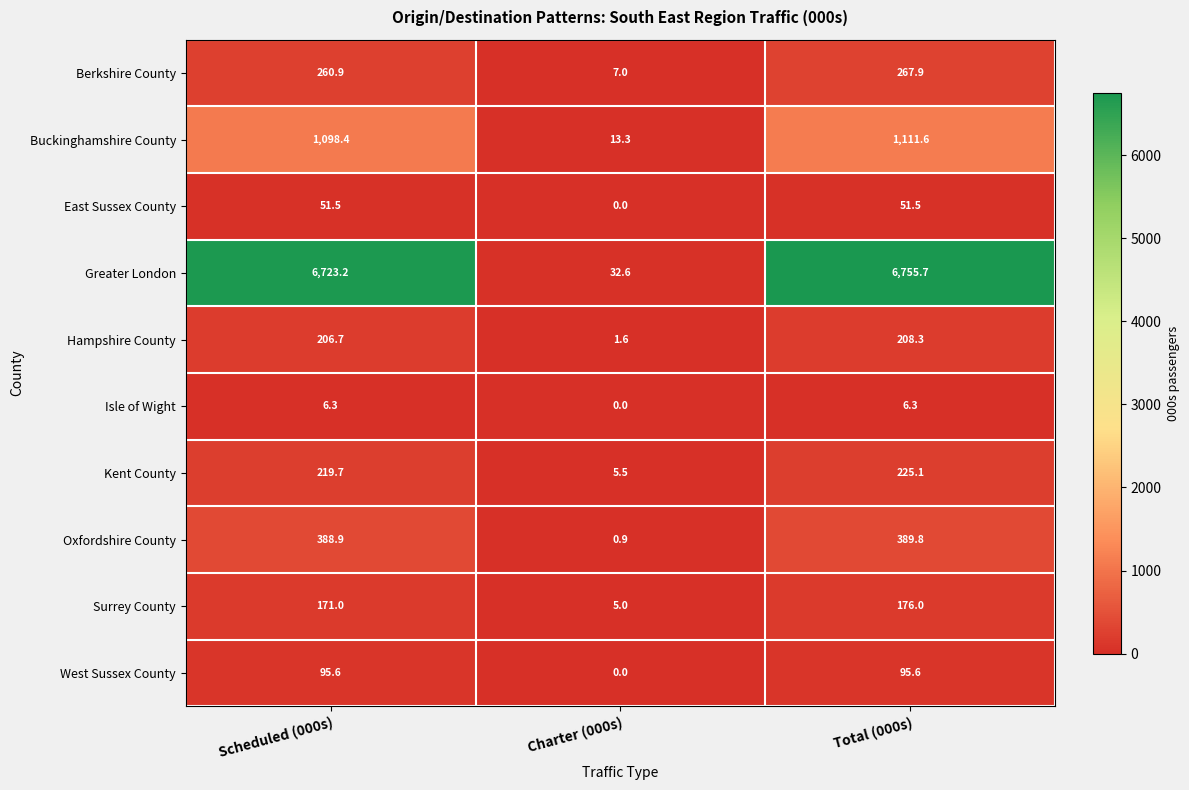

Reading left to right, extract all data points from this chart.

Berkshire County: 260.9	7.0	267.9
Buckinghamshire County: 1098.4	13.3	1111.6
East Sussex County: 51.5	0.0	51.5
Greater London: 6723.2	32.6	6755.7
Hampshire County: 206.7	1.6	208.3
Isle of Wight: 6.3	0.0	6.3
Kent County: 219.7	5.5	225.1
Oxfordshire County: 388.9	0.9	389.8
Surrey County: 171.0	5.0	176.0
West Sussex County: 95.6	0.0	95.6